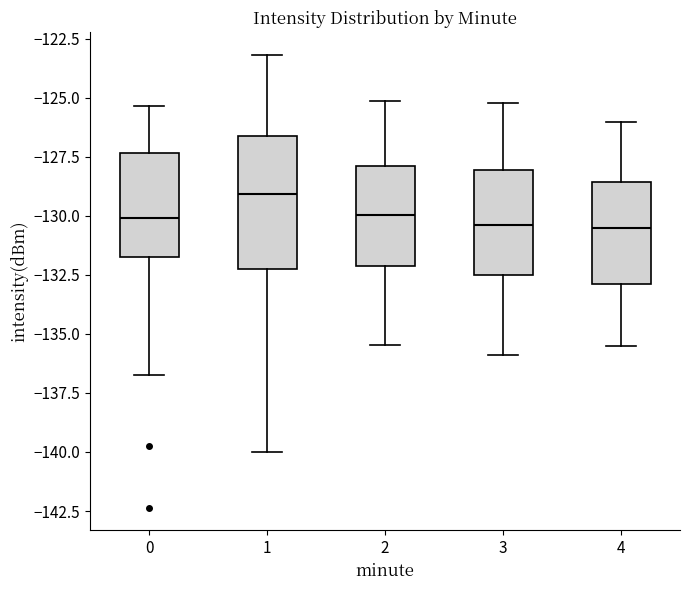

Reading left to right, read every box against the y-axis: the position of its median line, the range the box covers, and the ends of its whiskers. The values are not printed on the chart, so give them approximately, as read against the axis.

0: median -130.0, box -131.5 to -127.5, whiskers -137.0 to -125.5
1: median -129.0, box -132.5 to -126.5, whiskers -140.0 to -123.0
2: median -130.0, box -132.0 to -128.0, whiskers -135.5 to -125.0
3: median -130.5, box -132.5 to -128.0, whiskers -136.0 to -125.0
4: median -130.5, box -133.0 to -128.5, whiskers -135.5 to -126.0